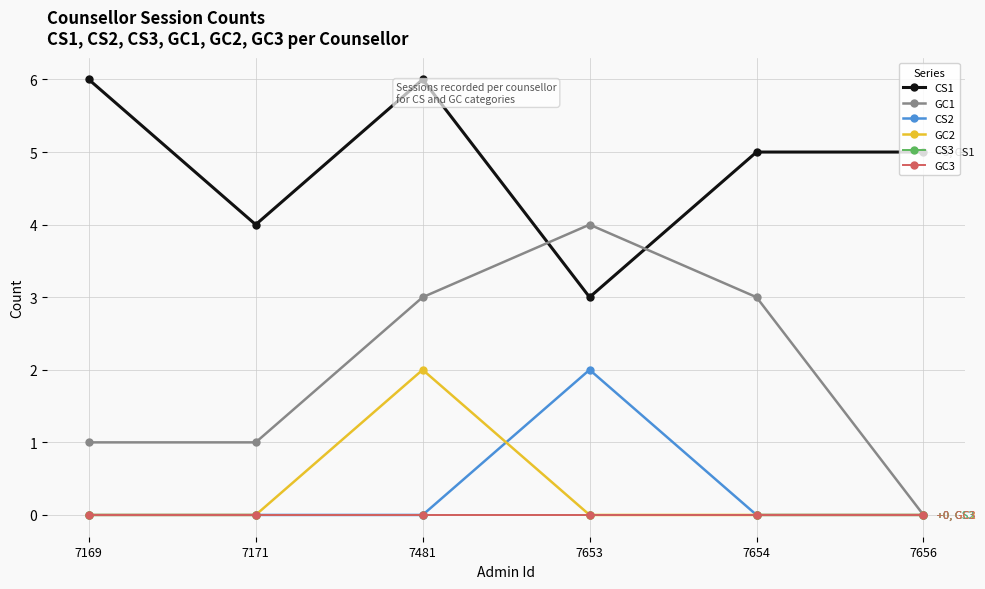

Does the chart have visible grid lines?

Yes